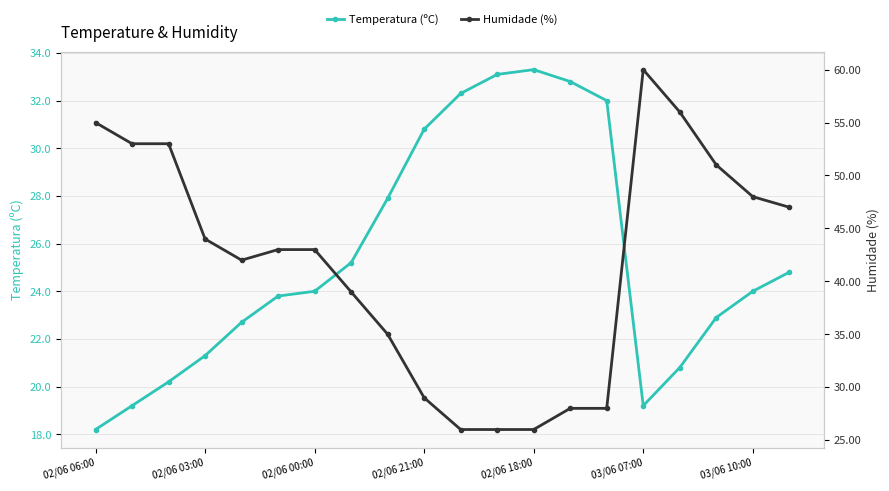

In Humidade (%), how many points are higher than both neighbors (excluding endpoints)?

1